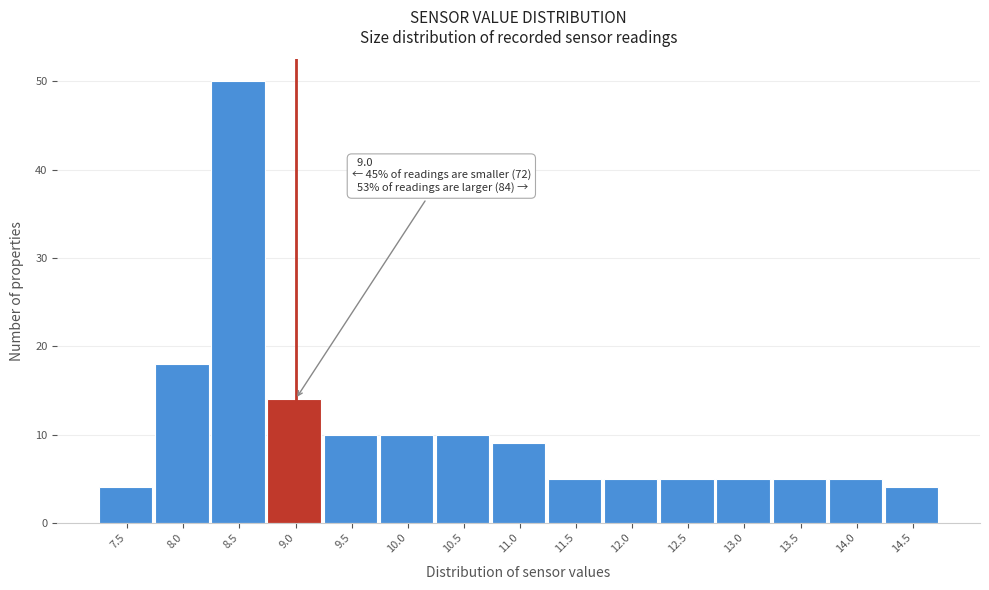

Reading left to right, what are all the values shown in this chart?

4	18	50	14	10	10	10	9	5	5	5	5	5	5	4